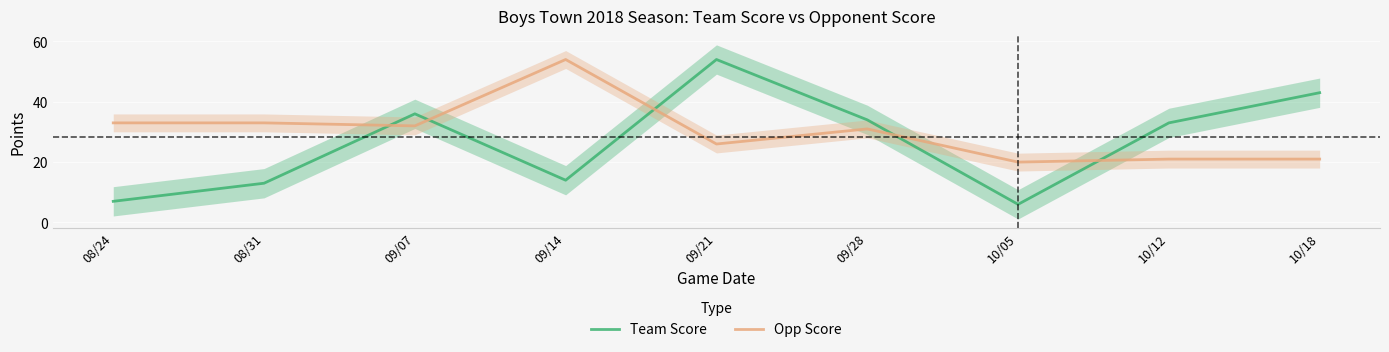

Which series has the largest range (max minus min)?

Team Score